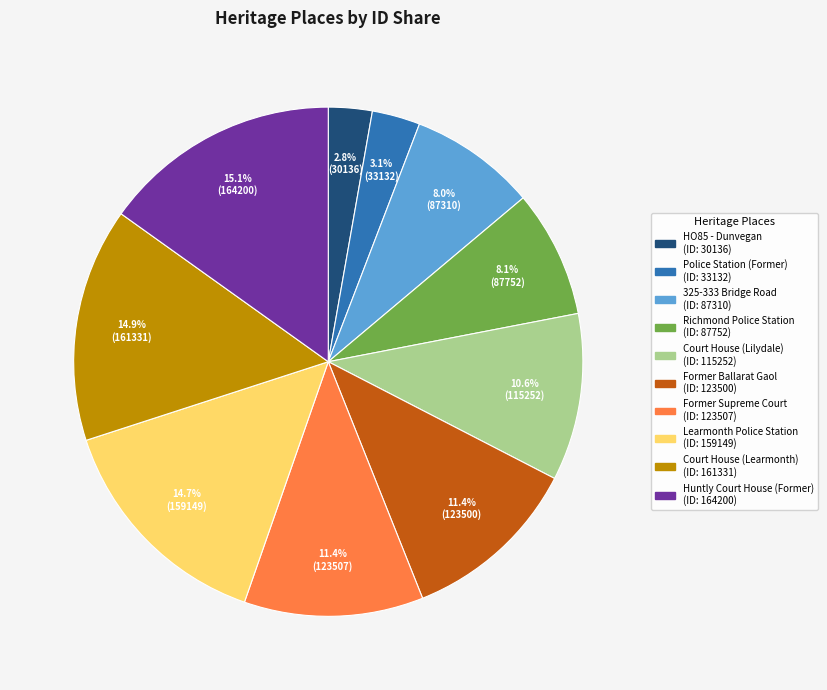

Is it true that Former Supreme Court is 17% of the pie?

False